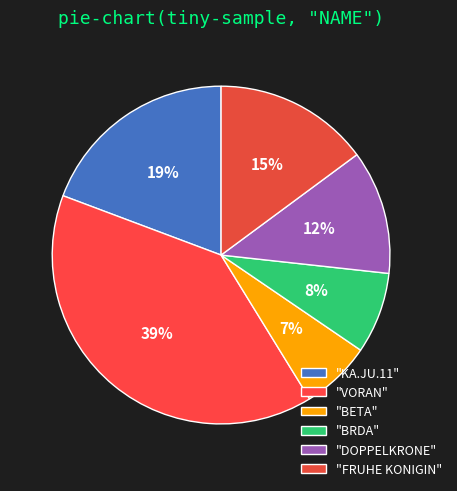

Which category has the smallest portion of the pie?

BETA